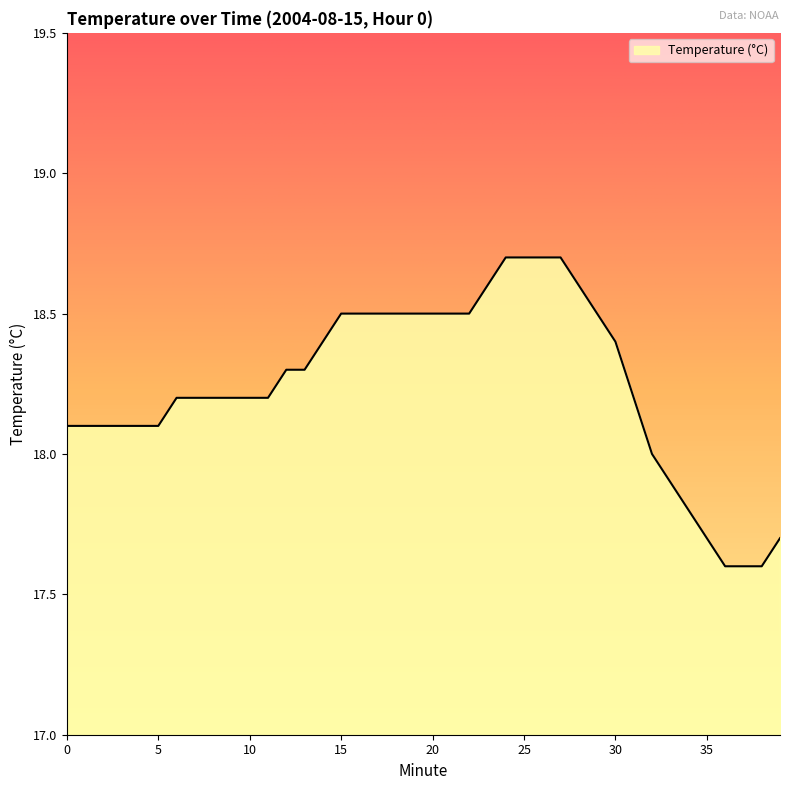

What is the greatest value displayed?

18.7